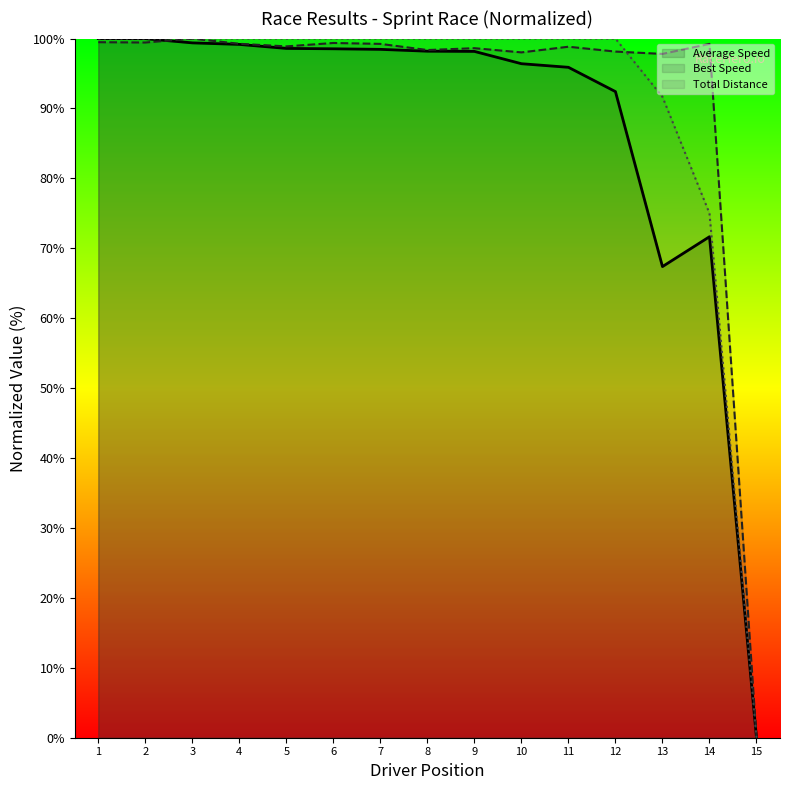

Which category has the lowest value in the Average Speed series?

15